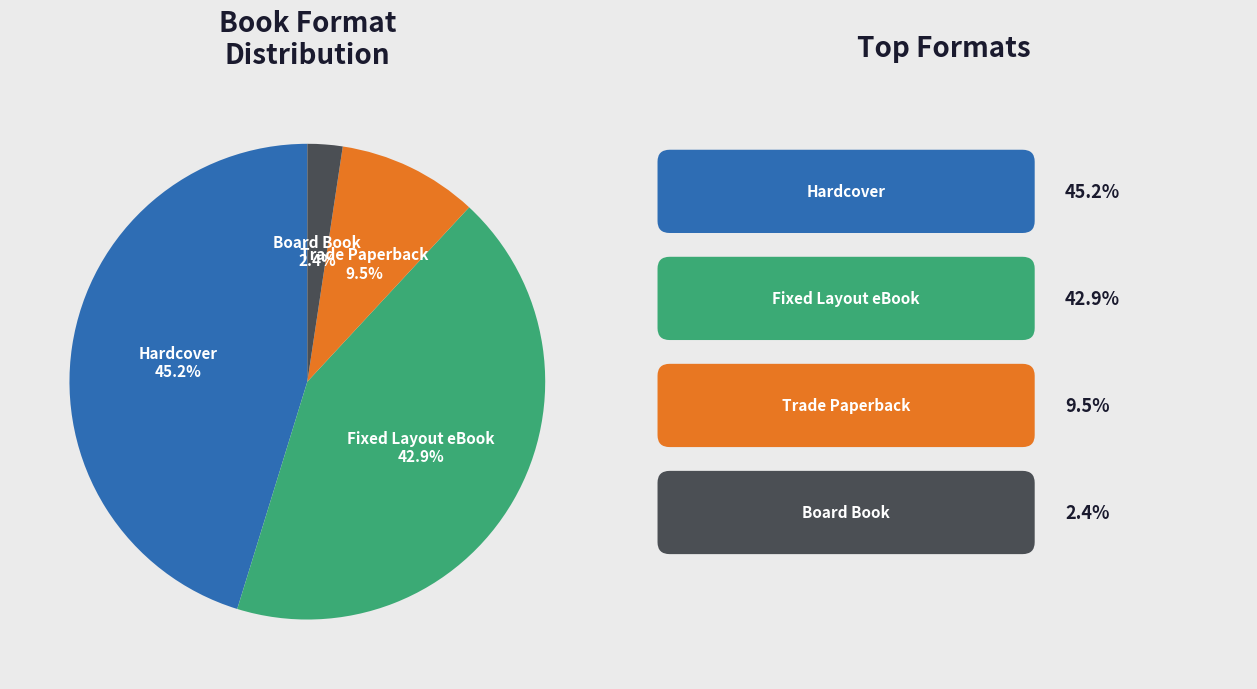

What is the ratio of the value at Hardcover to the value at Fixed Layout eBook?

1.1